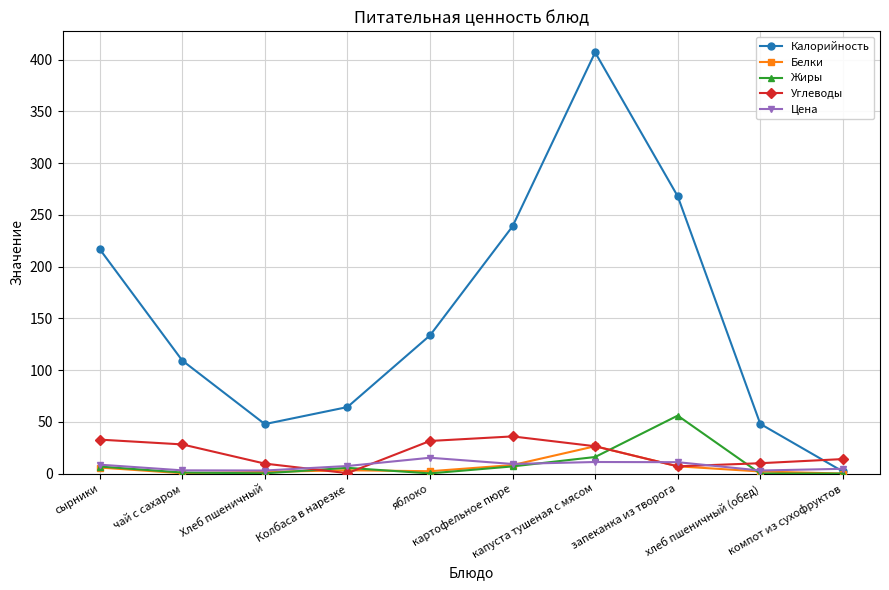

True or false: Цена has more than 0 points higher than both neighbors.

True